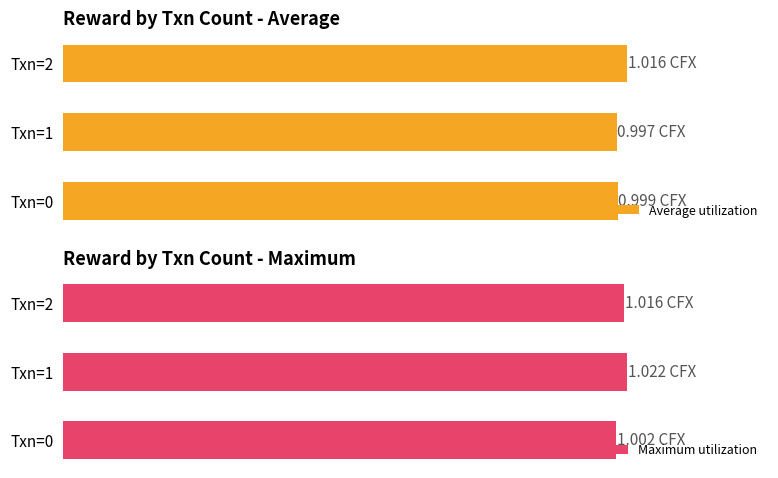

What is the value of the Maximum utilization bar at the 2nd from the left?

1.0